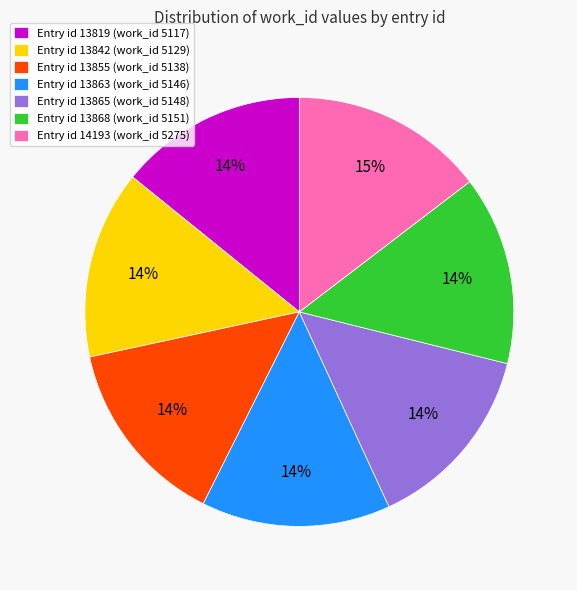

How many slices are in this pie chart?

7